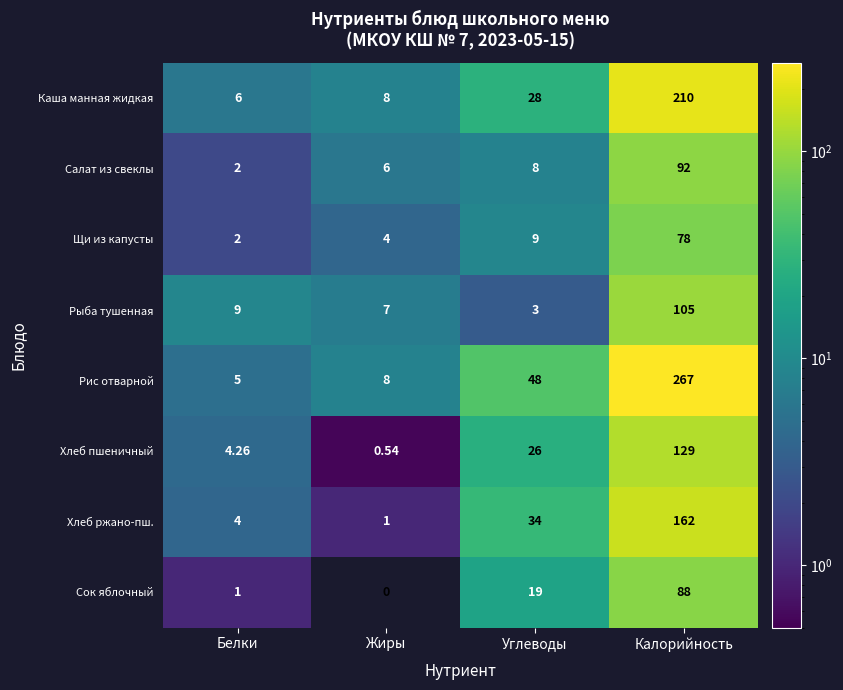

What is the greatest value displayed?

267.0